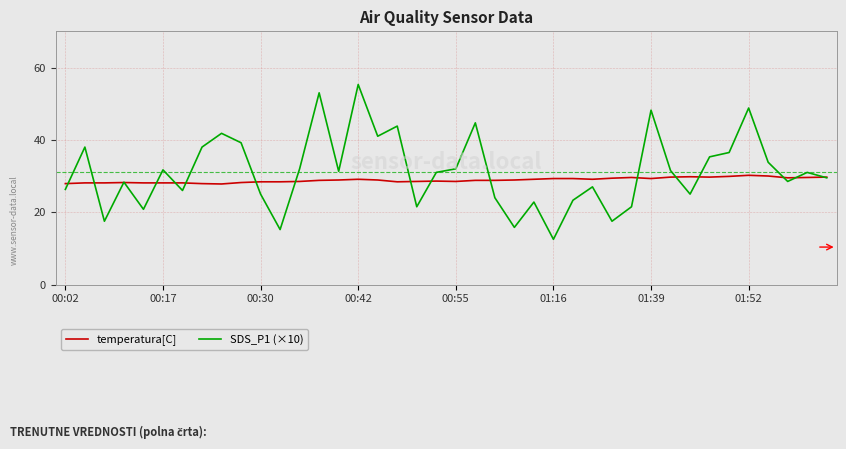

Which series has the widest spread of values?

SDS_P1 (×10)